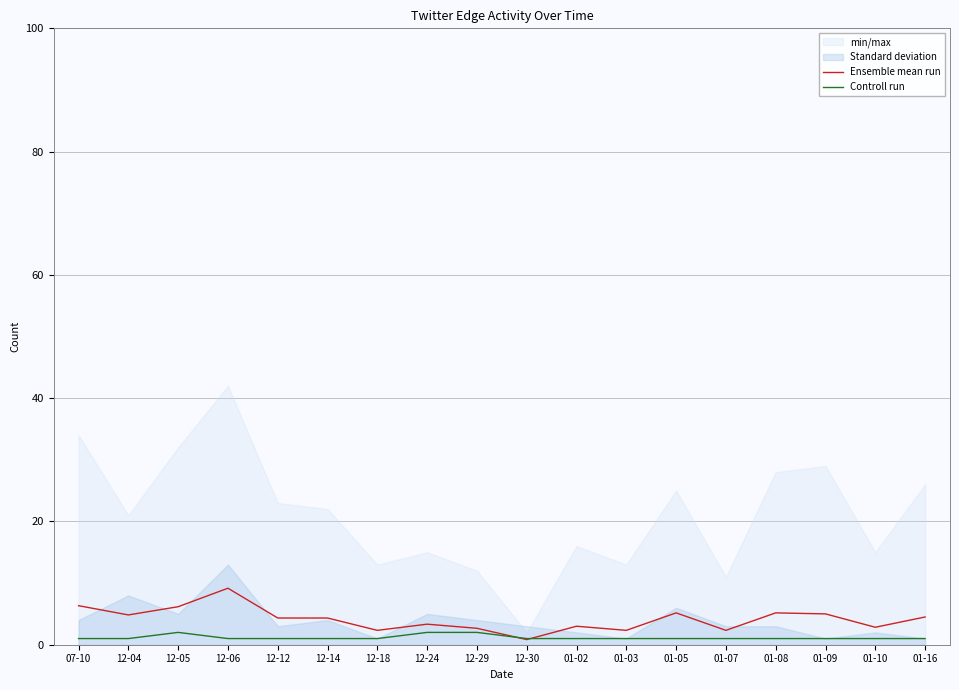

What is the spread (max minus min) of values at 12-14?

3.3